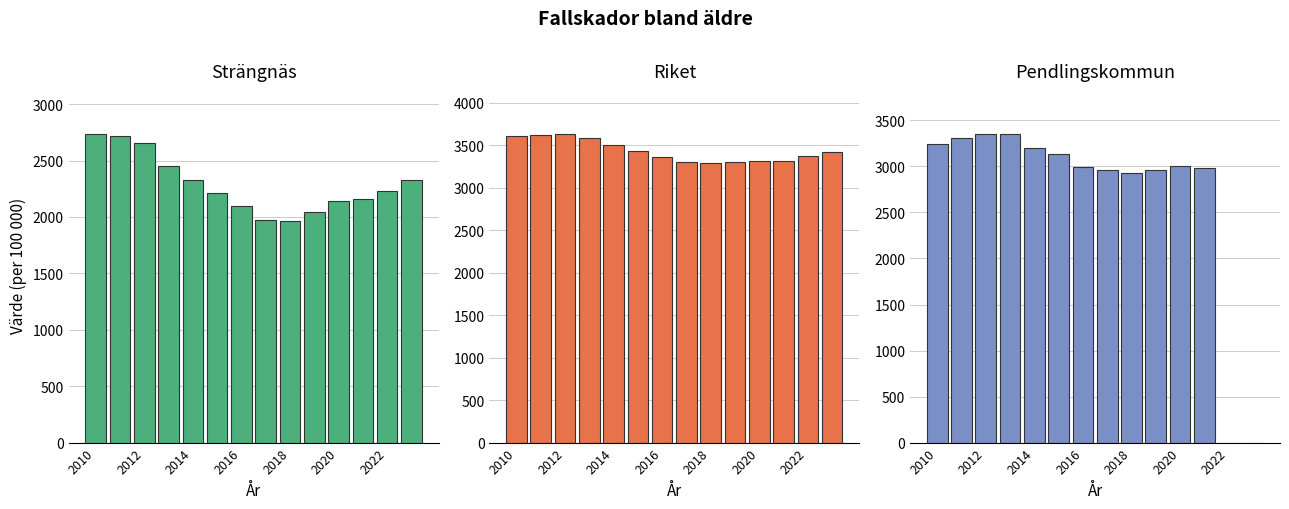

At which label does Riket first exceed 3420?

2010